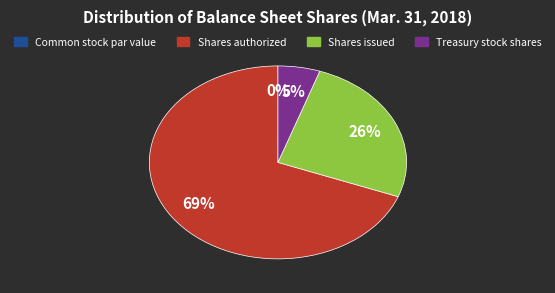

Which category accounts for the majority?

Shares authorized